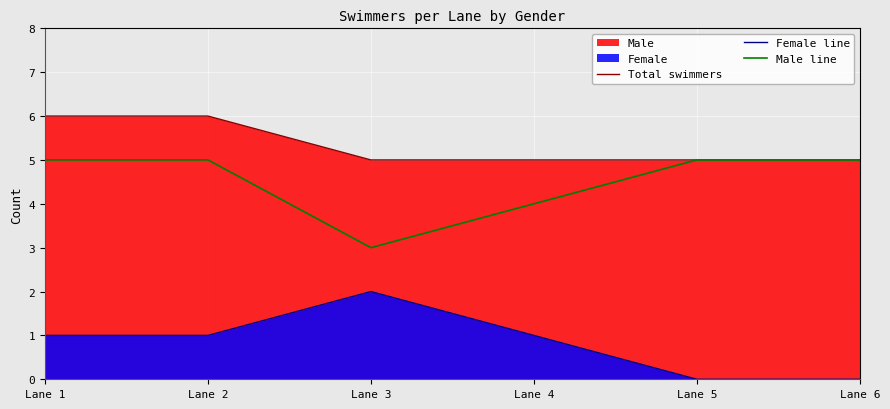

List the series in order of their peak value, lowest first.

Female line, Male line, Total swimmers